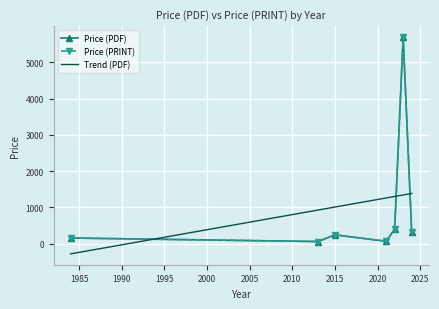

The value of Price (PDF) at 2015 is 57.7. True or false?

False